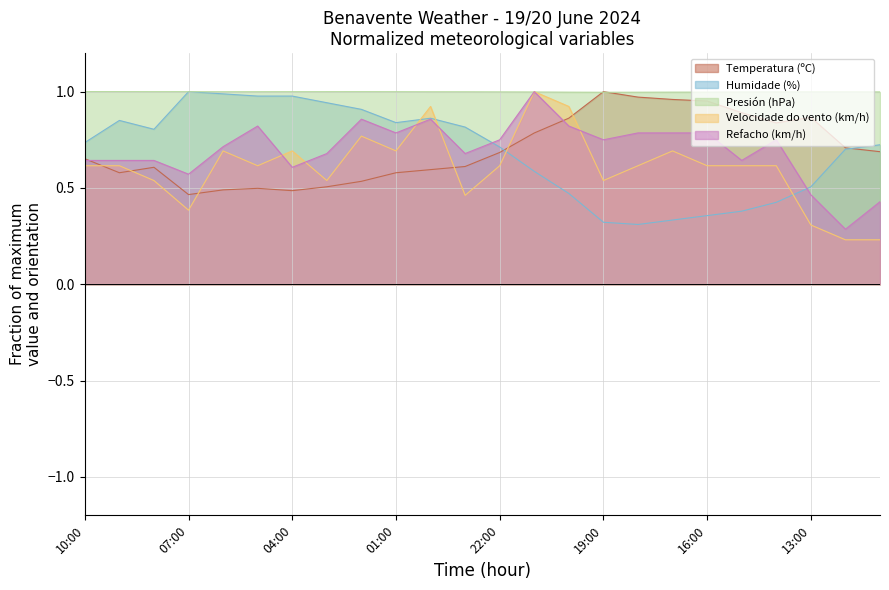

Reading right to left, what are all the values shown in this chart?

Temperatura (ºC): 0.7	0.7	0.9	0.8	0.9	1.0	1.0	1.0	1.0	0.9	0.8	0.7	0.6	0.6	0.6	0.5	0.5	0.5	0.5	0.5	0.5	0.6	0.6	0.7
Humidade (%): 0.7	0.7	0.5	0.4	0.4	0.4	0.3	0.3	0.3	0.5	0.6	0.7	0.8	0.9	0.8	0.9	0.9	1.0	1.0	1.0	1.0	0.8	0.9	0.7
Presión (hPa): 1.0	1.0	1.0	1.0	1.0	1.0	1.0	1.0	1.0	1.0	1.0	1.0	1.0	1.0	1.0	1.0	1.0	1.0	1.0	1.0	1.0	1.0	1.0	1.0
Velocidade do vento (km/h): 0.2	0.2	0.3	0.6	0.6	0.6	0.7	0.6	0.5	0.9	1.0	0.6	0.5	0.9	0.7	0.8	0.5	0.7	0.6	0.7	0.4	0.5	0.6	0.6
Refacho (km/h): 0.4	0.3	0.5	0.8	0.6	0.8	0.8	0.8	0.8	0.8	1.0	0.8	0.7	0.9	0.8	0.9	0.7	0.6	0.8	0.7	0.6	0.6	0.6	0.6